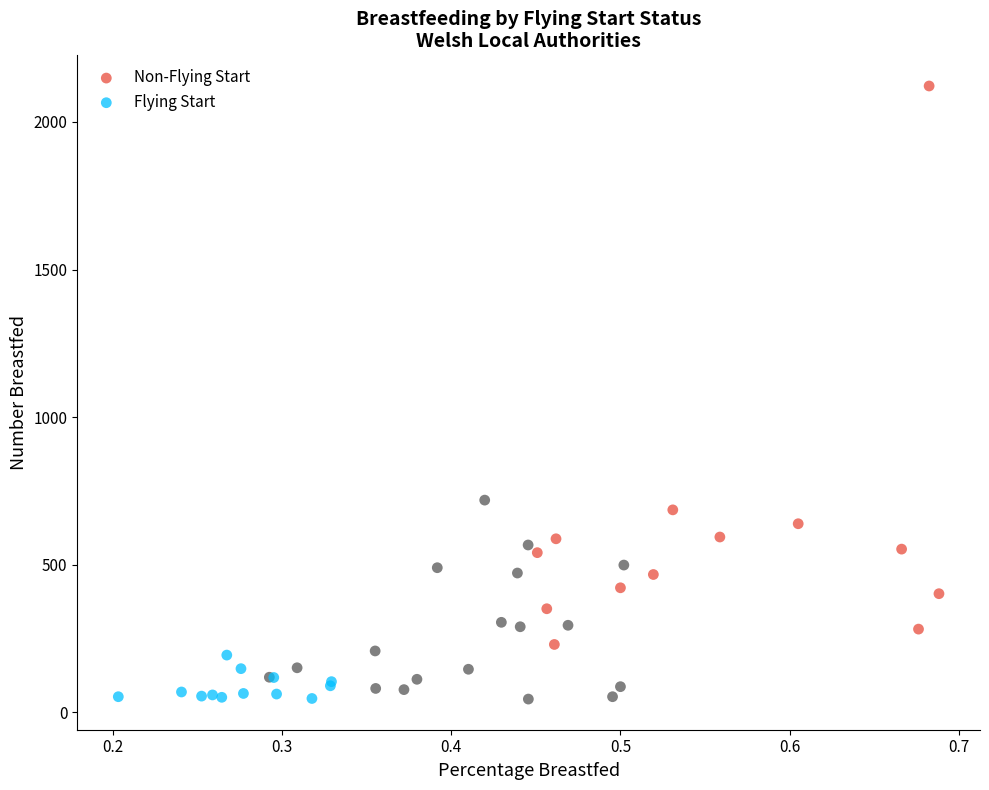

Which series has the largest Y range (max minus min)?

Non-Flying Start